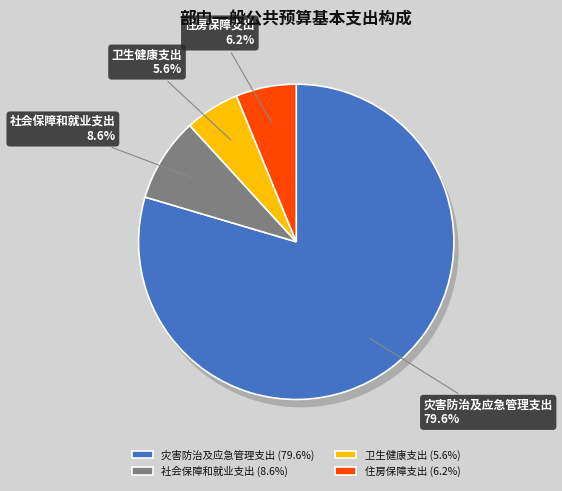

Does any single category account for the majority?

Yes